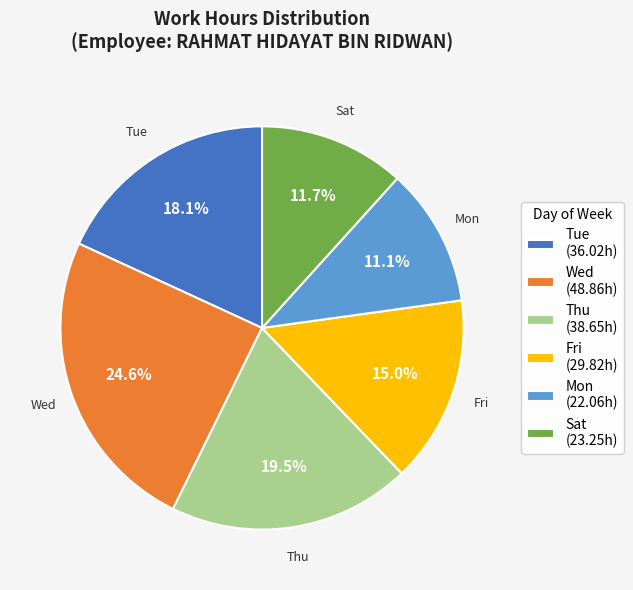

How many slices are in this pie chart?

6